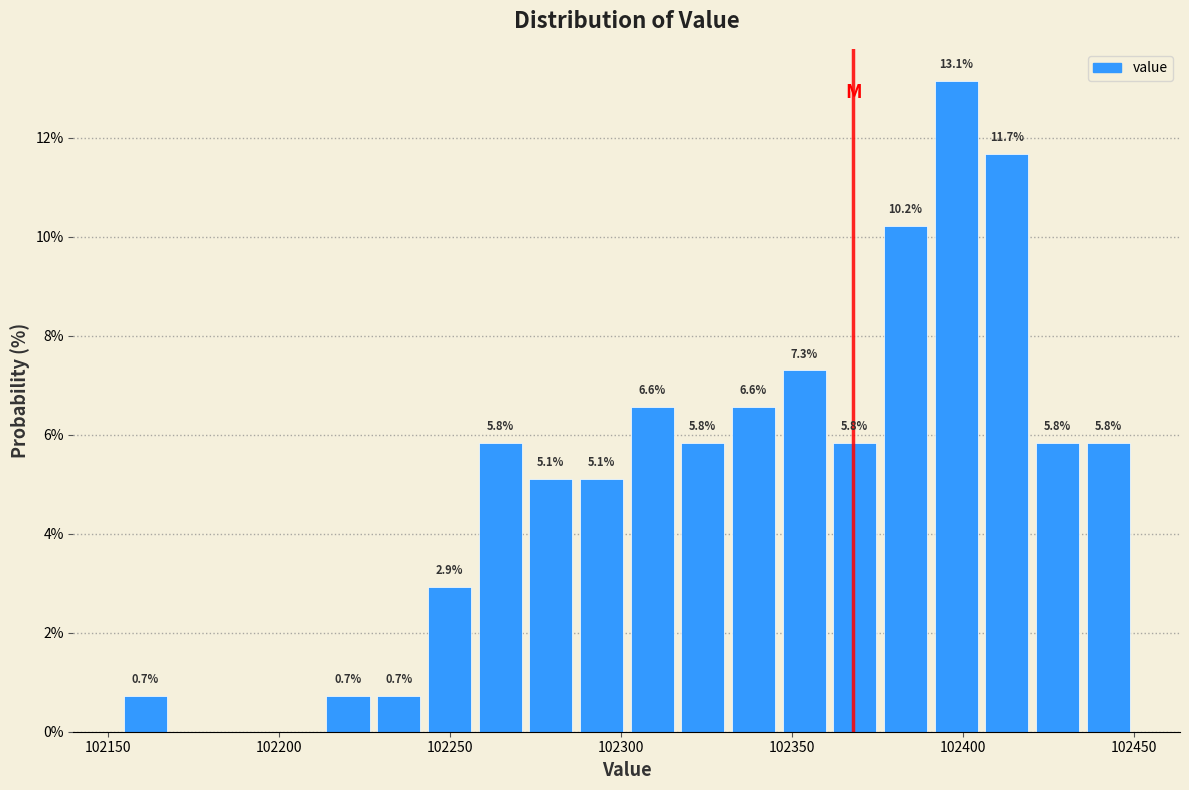

Read against the x-axis, roughly where is the centre of the tallest bar?

102400